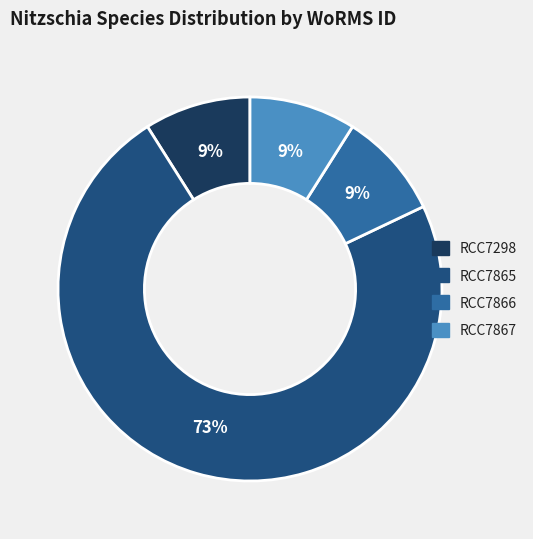

What is the largest slice in the pie chart?

RCC7865